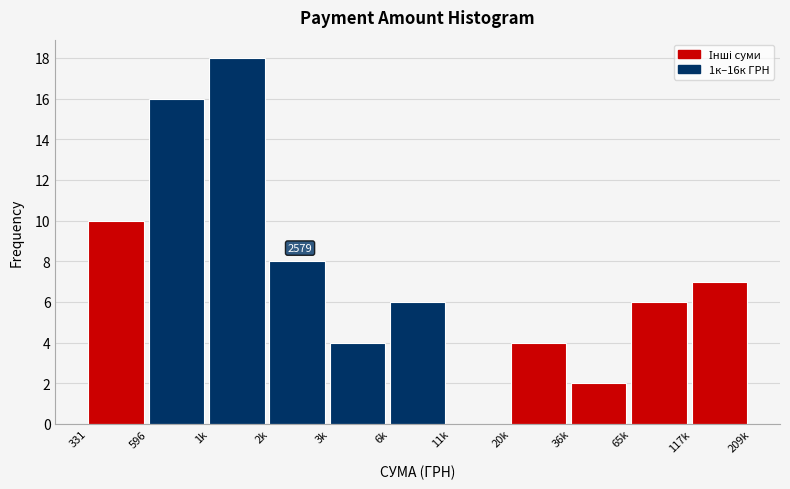

Reading left to right, transcribe all the data shown in this chart.

331=10	596=16	1k=18	2k=8	3k=4	6k=6	11k=0	20k=4	36k=2	65k=6	117k=7